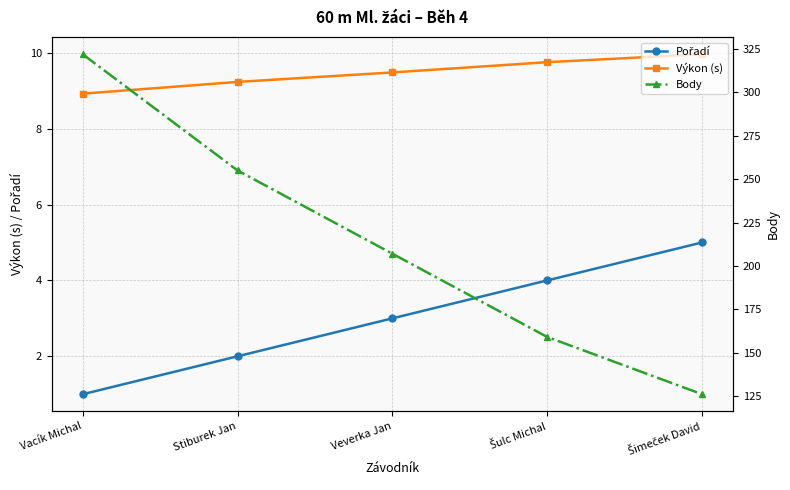

How many lines are shown in the chart?

3